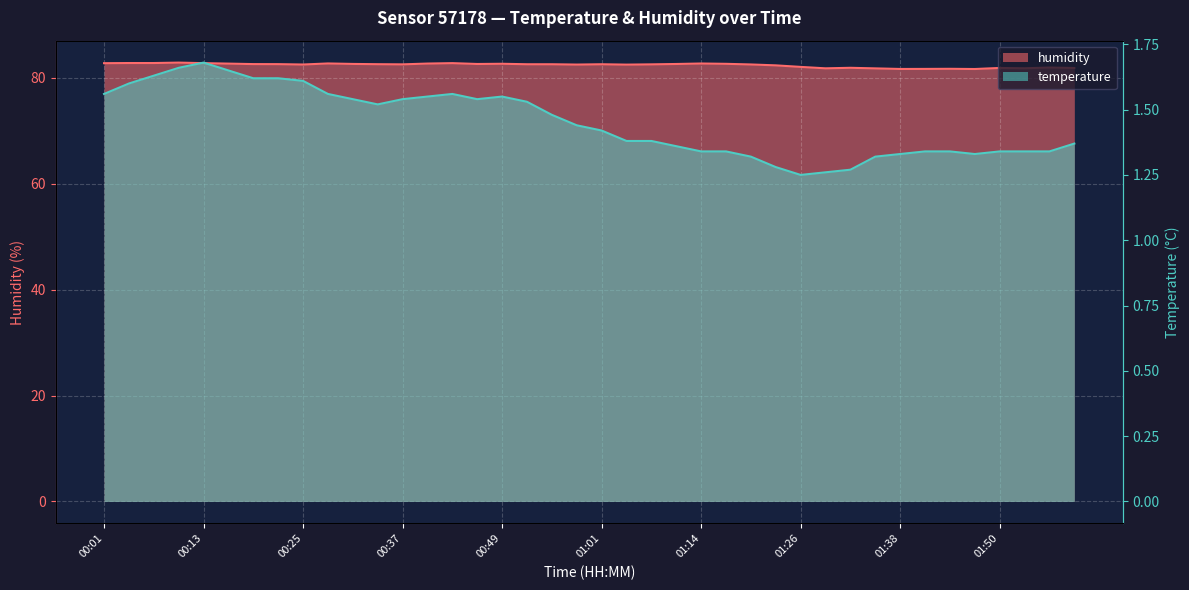

In humidity, how many points are lower than both neighbors (excluding endpoints)?

9